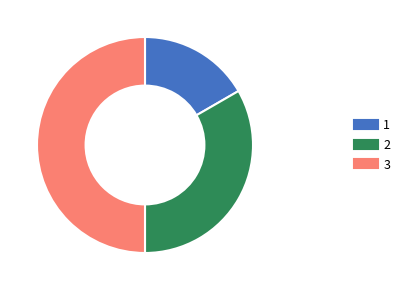

Rank the categories by value from highest to lowest.

3, 2, 1